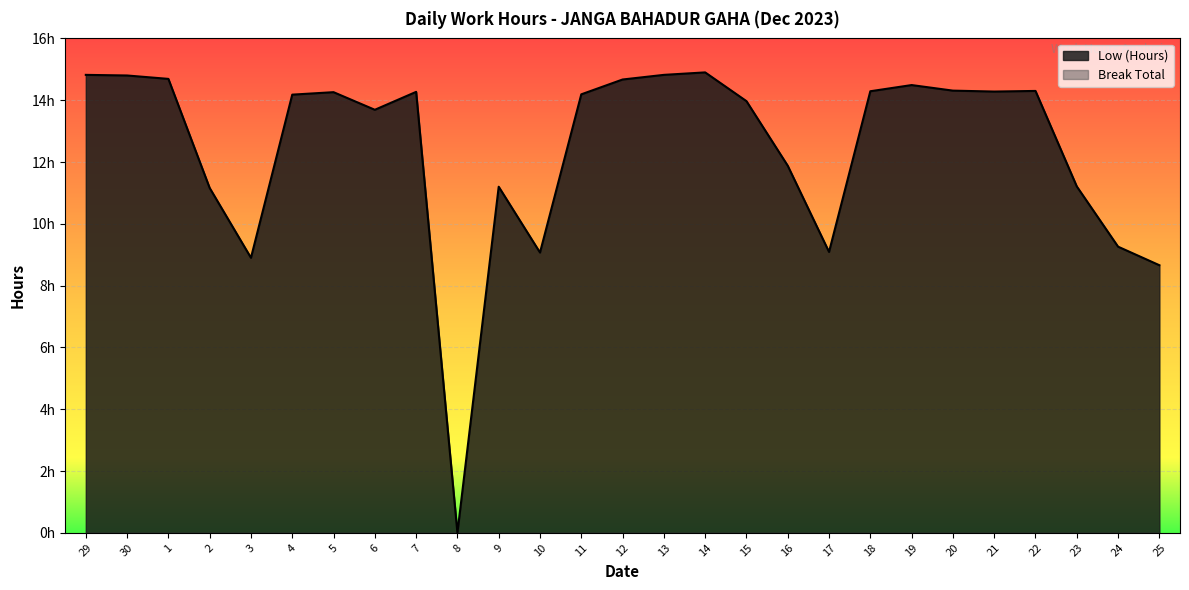

Does the chart display data point markers on the line(s)?

No